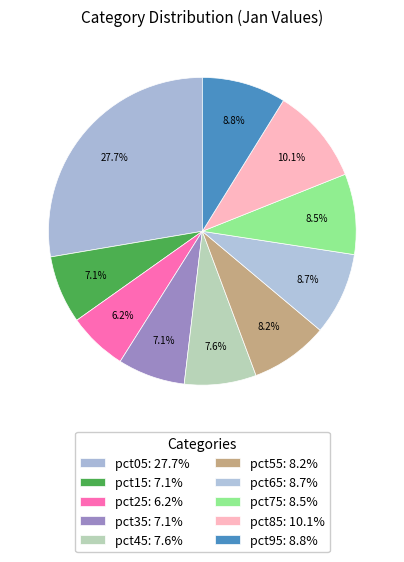

Which slice is the smallest?

pct25